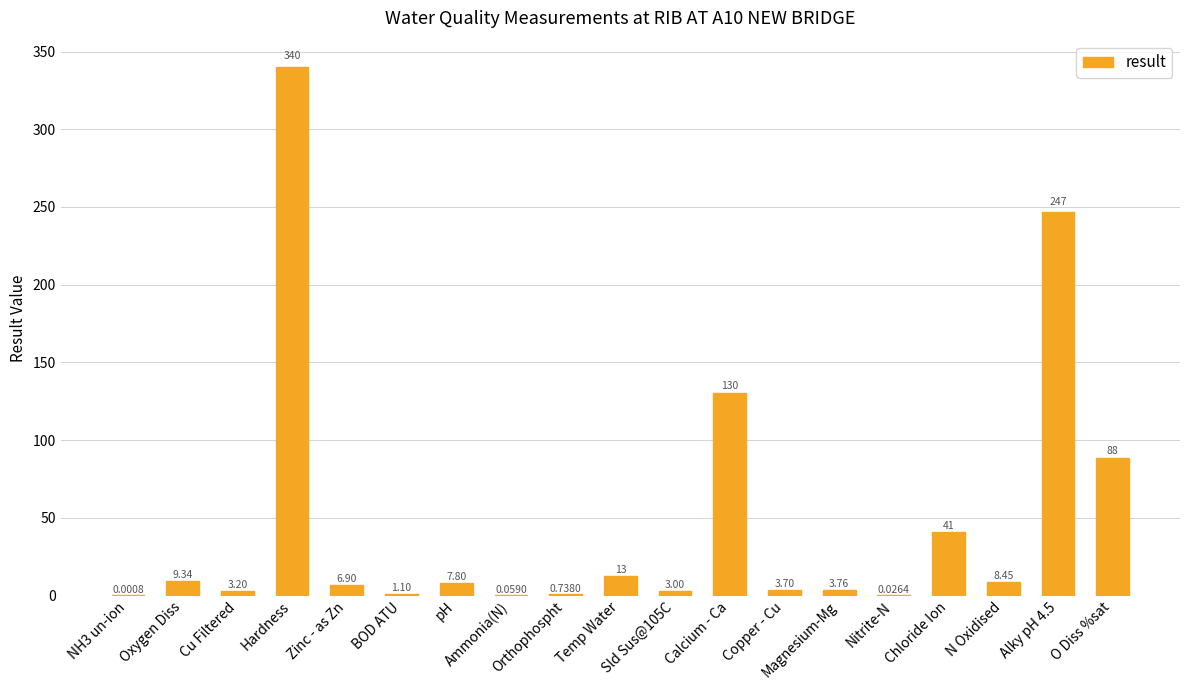

What is the change in value from Cu Filtered to BOD ATU?

-2.1